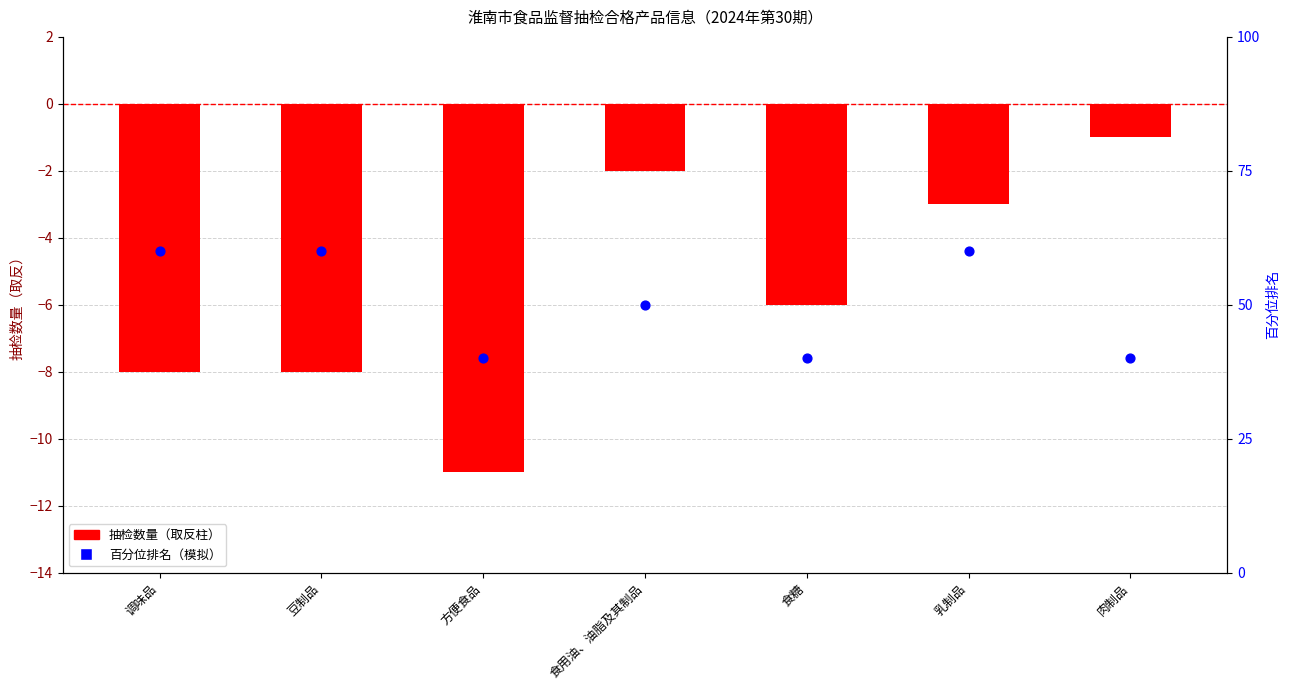

What is the total value across all series at 食用油、油脂及其制品?

48